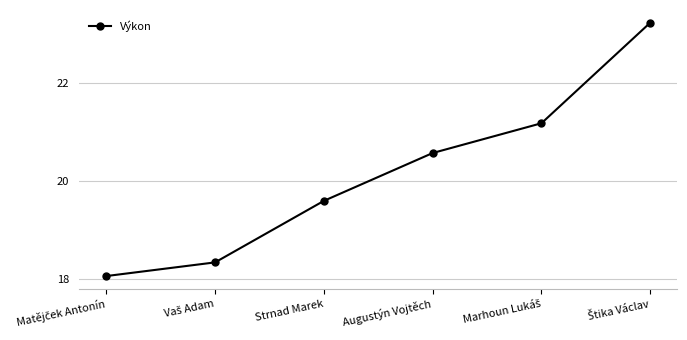

True or false: there are more than 2 points higher than both neighbors.

False